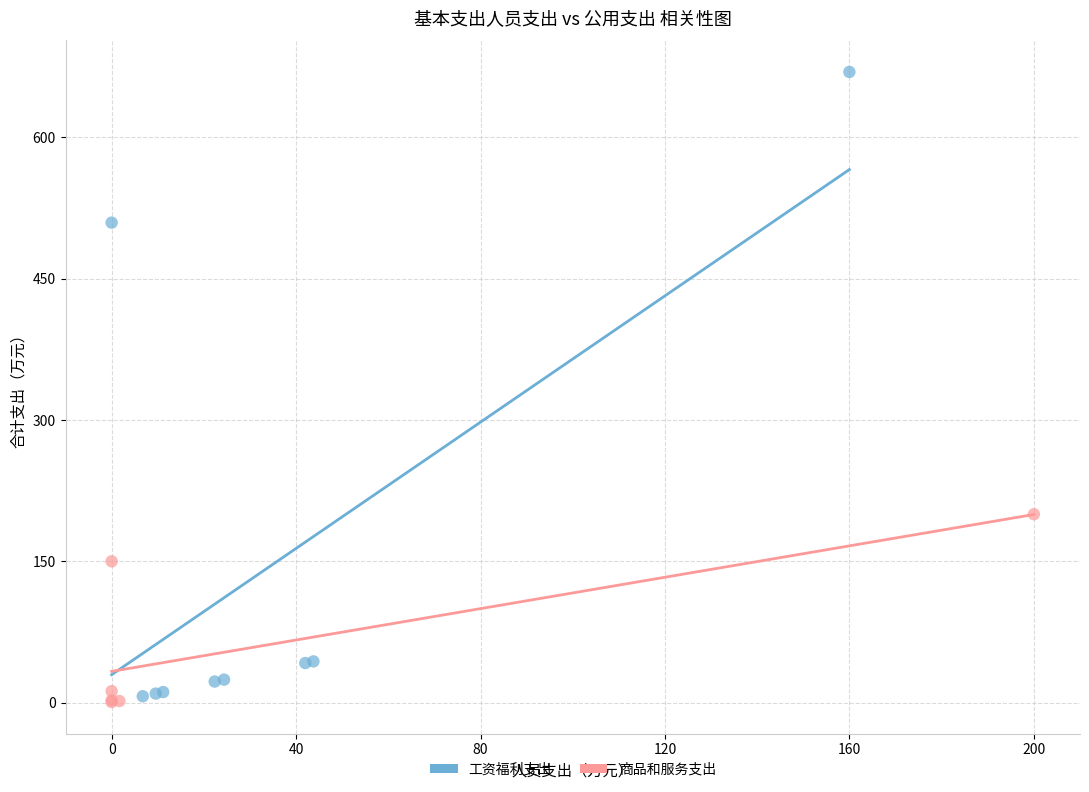

Which series has the widest spread of Y values?

工资福利支出